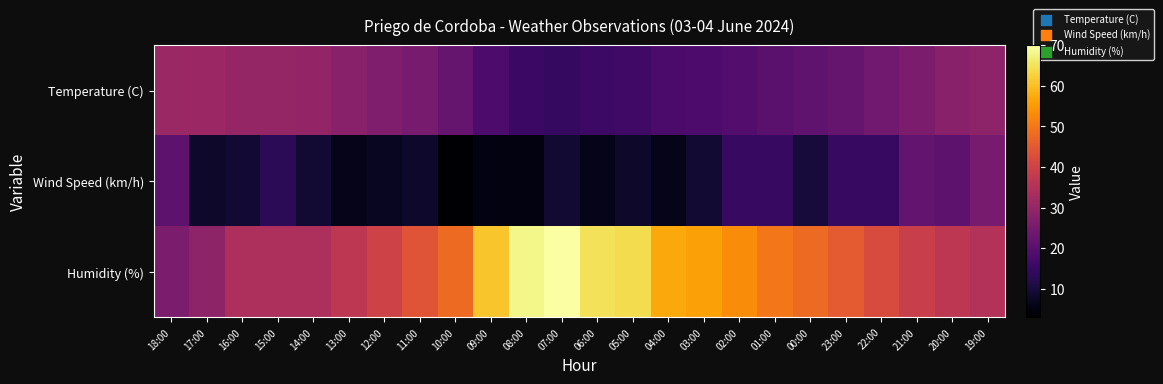

How many categories are shown in the chart?

24